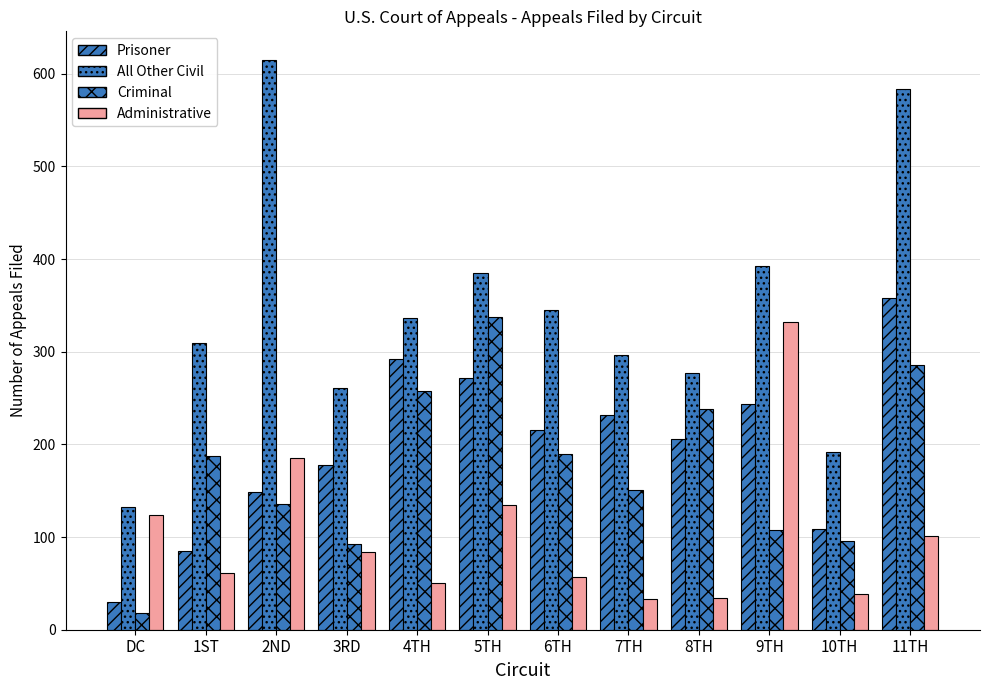

At which label does Criminal first exceed 187?

4TH